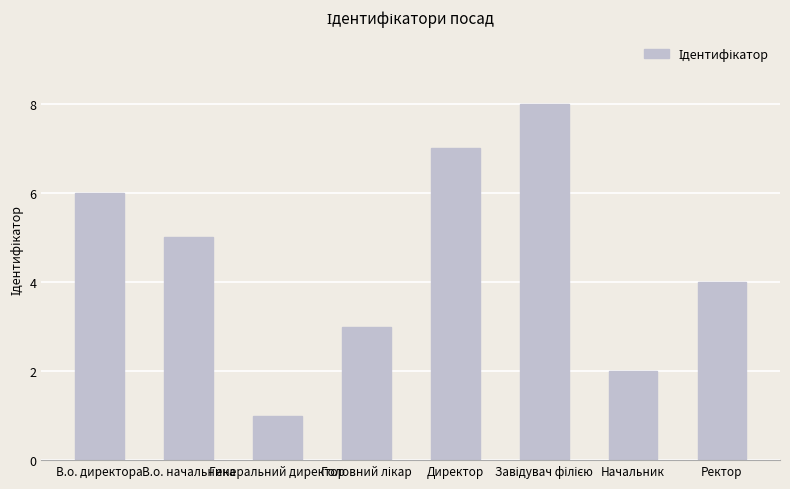

What is the difference between the second highest and minimum values?

6